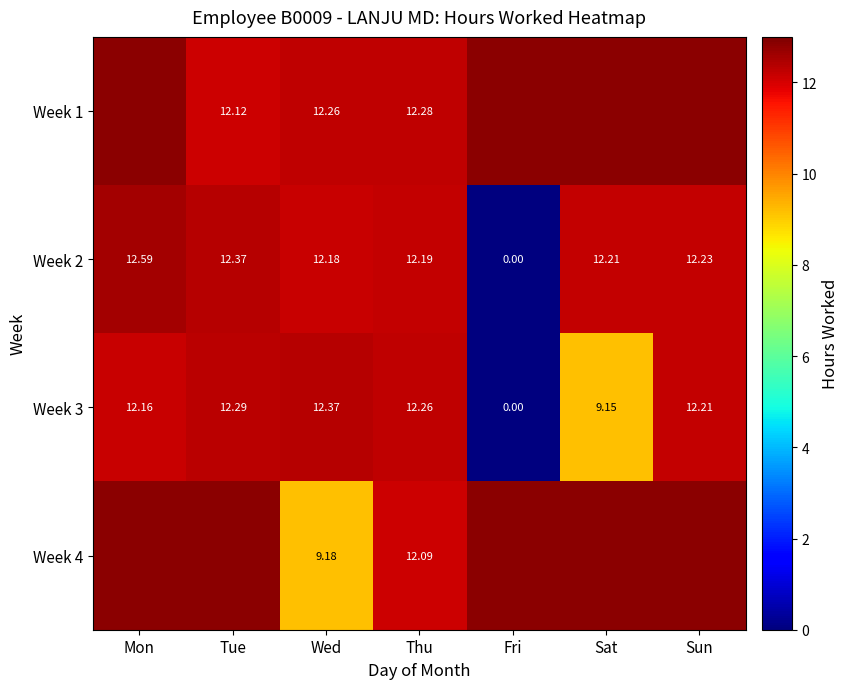

Is it true that Week 3 equals 9.2 at Sat?

True